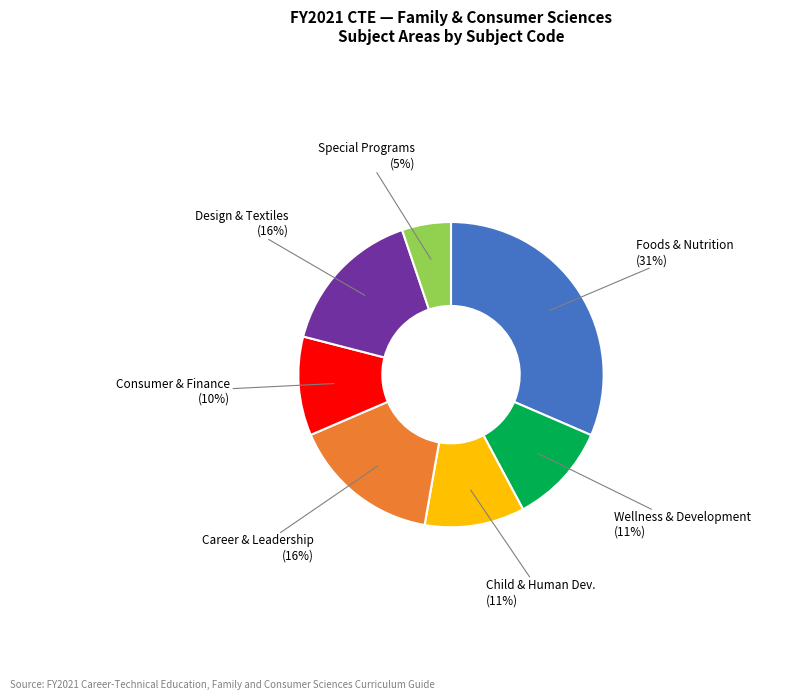

To the nearest percent, what is the average slice percentage?

14%